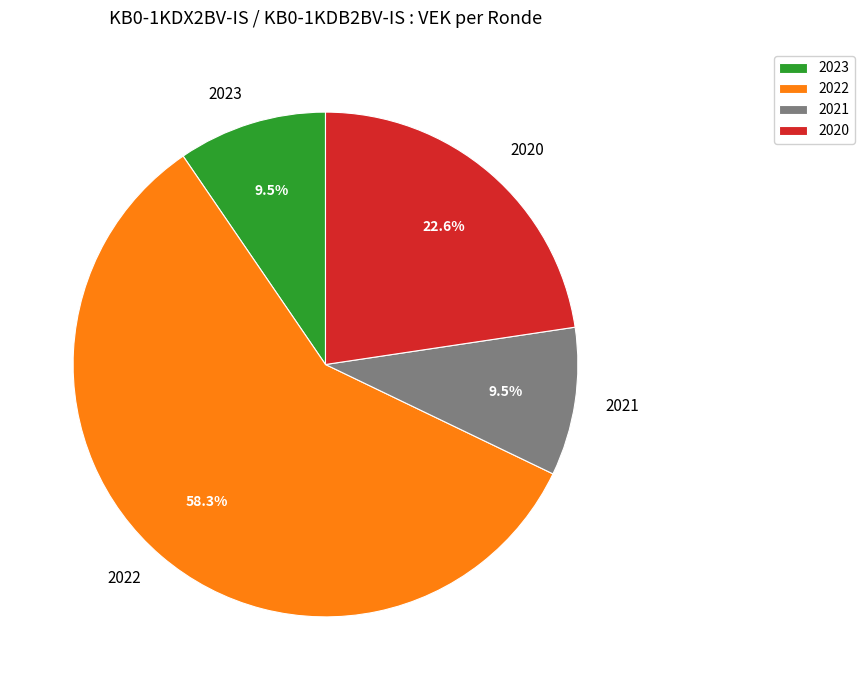

How many slices are in this pie chart?

4